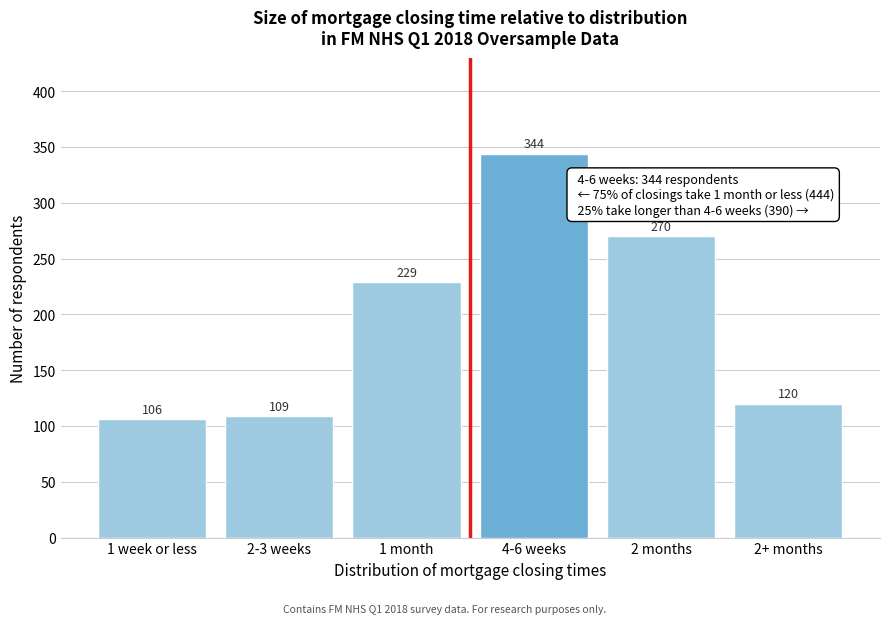

Reading left to right, extract all data points from this chart.

106	109	229	344	270	120